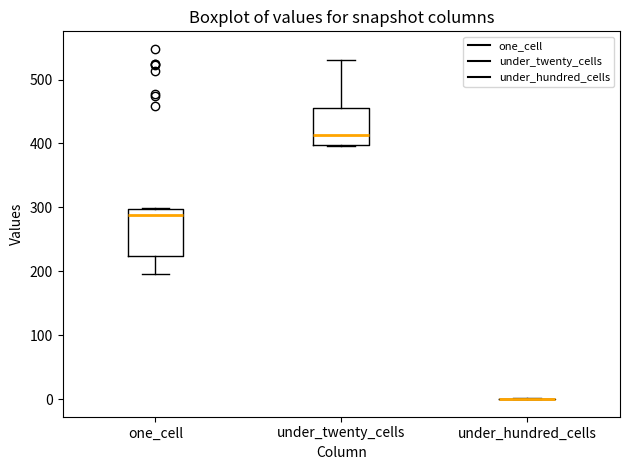

Reading left to right, read every box against the y-axis: the position of its median line, the range the box covers, and the ends of its whiskers. The values are not printed on the chart, so give them approximately, as read against the axis.

one_cell: median 290, box 220 to 300, whiskers 200 to 300
under_twenty_cells: median 410, box 400 to 460, whiskers 400 to 530
under_hundred_cells: box collapsed to a line at 0, whiskers 0 to 0